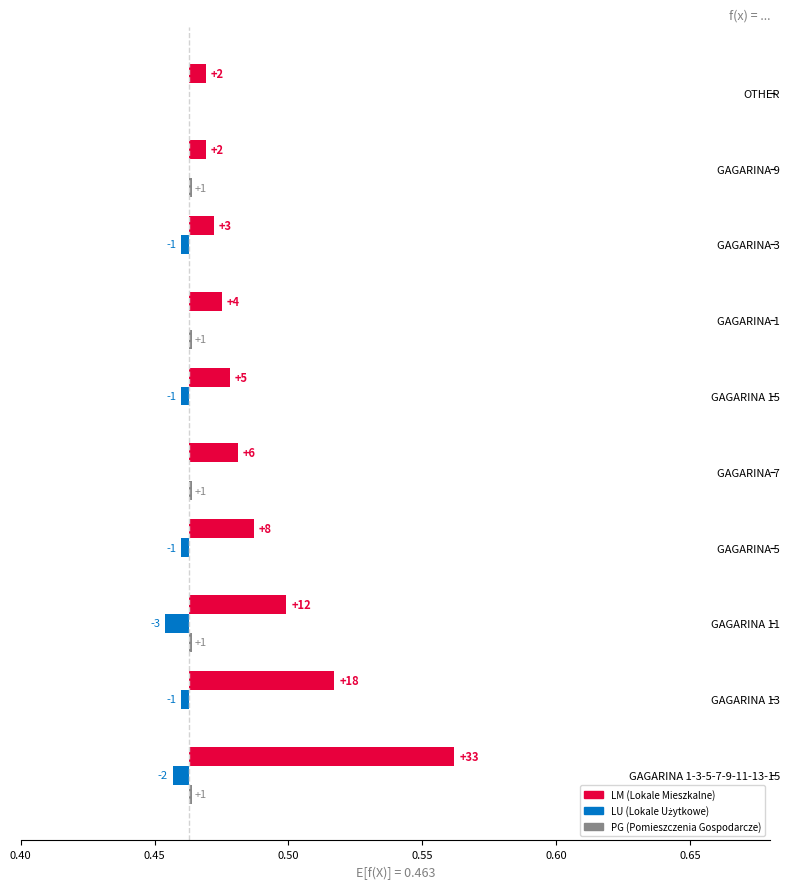

The LM series shows 0.0 at GAGARINA 11. True or false?

True